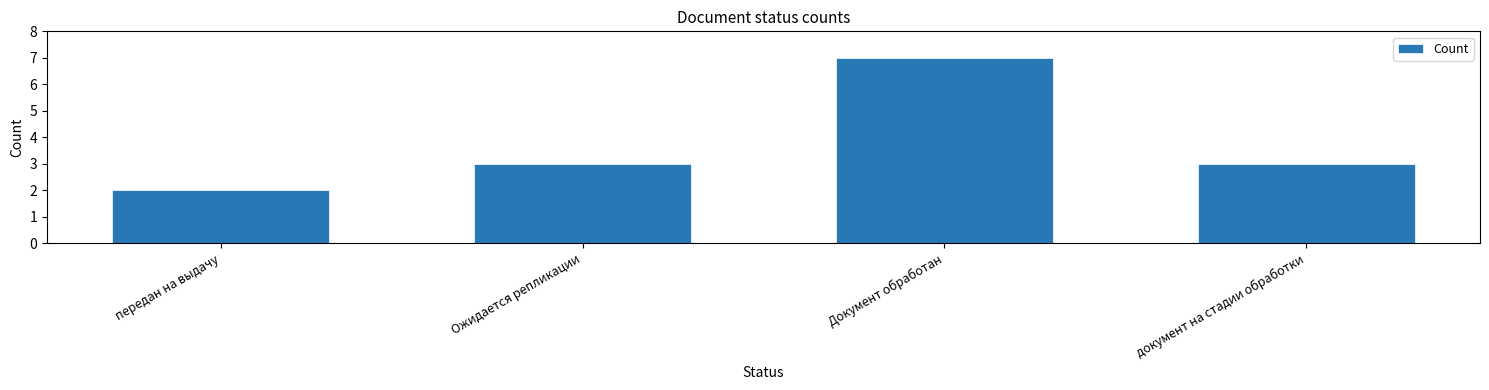

Reading left to right, extract all data points from this chart.

передан на выдачу=2	Ожидается репликации=3	Документ обработан=7	документ на стадии обработки=3